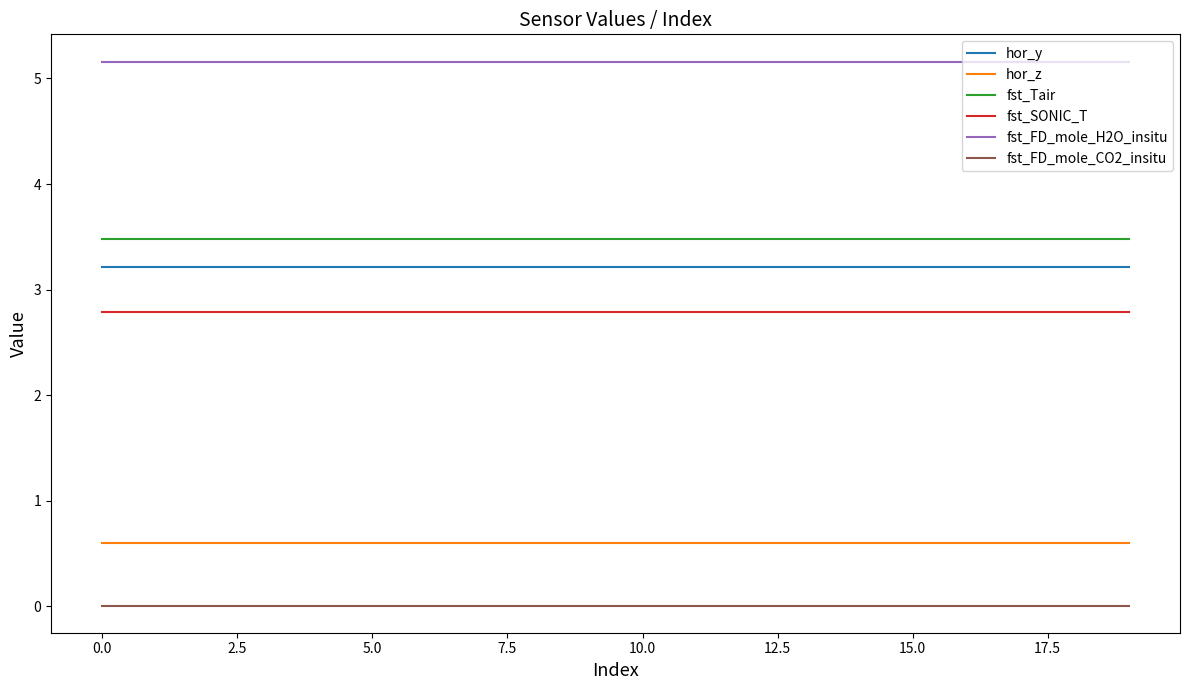

True or false: fst_FD_mole_CO2_insitu and hor_z cross at least once.

False